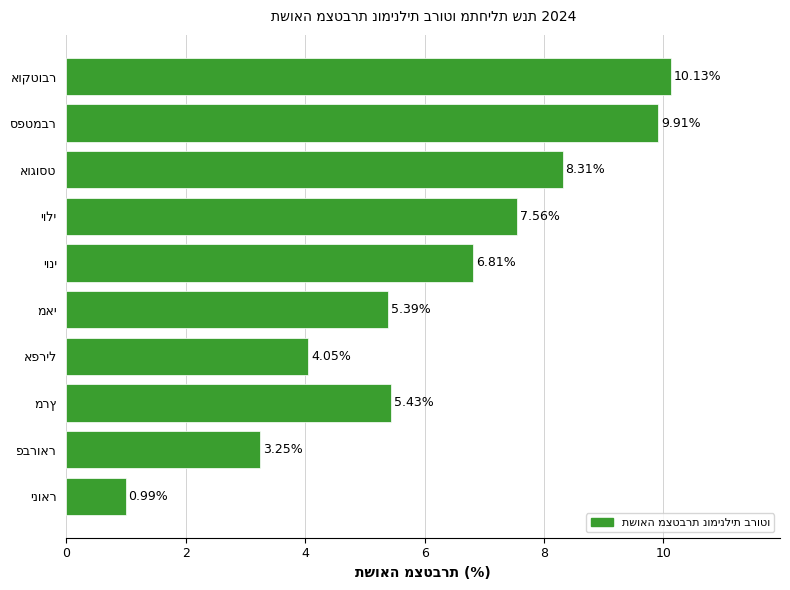

What is the difference between the maximum and minimum values?

9.1